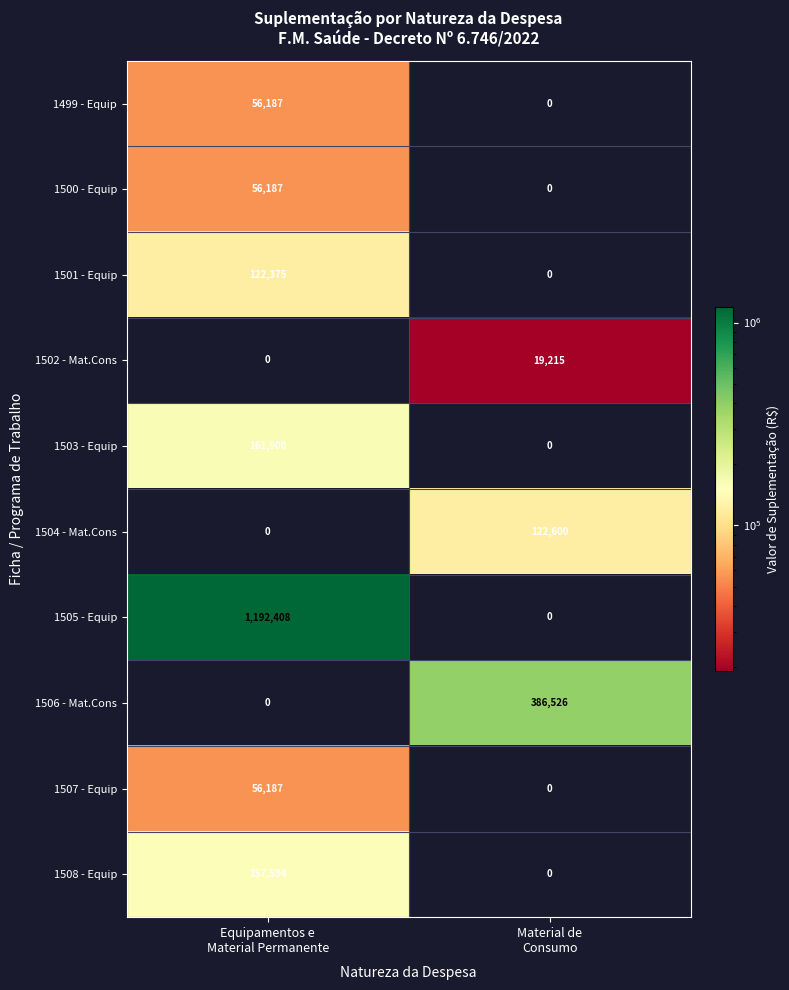

What is the maximum value for 1505 - Equip?

1192408